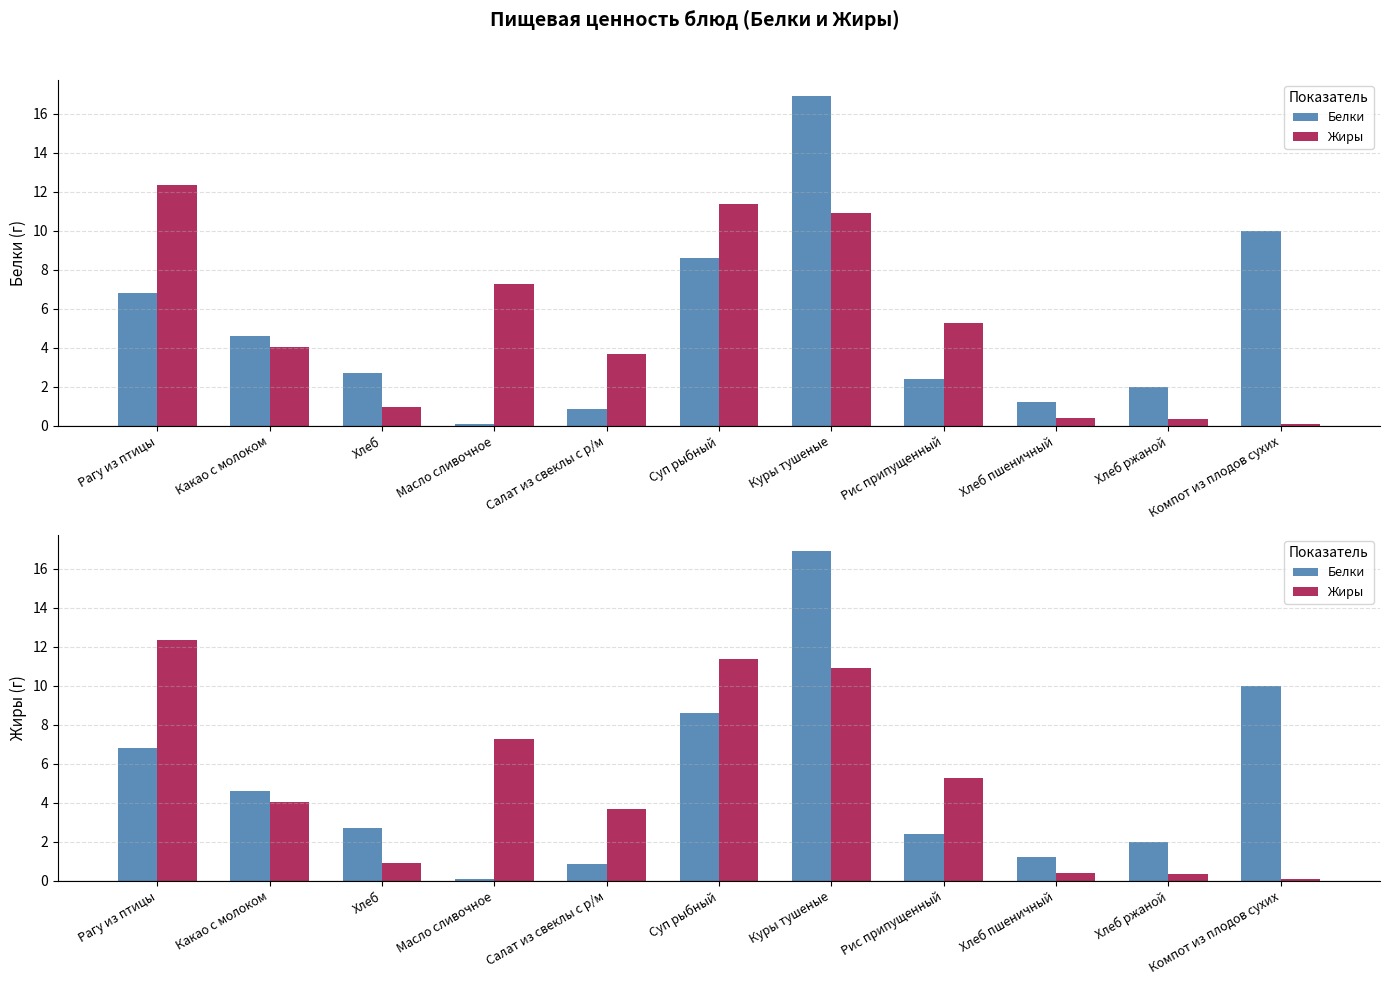

List the series in order of their overall mean, highest first.

Жиры, Белки